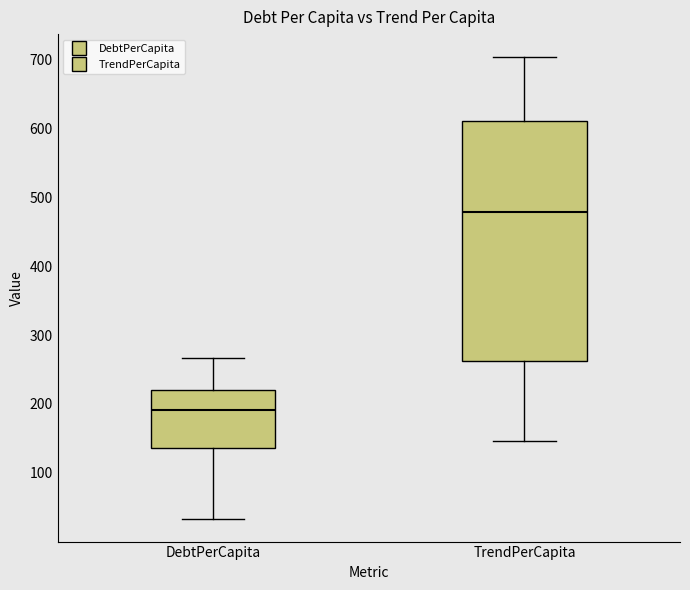

Reading left to right, read every box against the y-axis: the position of its median line, the range the box covers, and the ends of its whiskers. The values are not printed on the chart, so give them approximately, as read against the axis.

DebtPerCapita: median 190, box 140 to 220, whiskers 30 to 270
TrendPerCapita: median 480, box 260 to 610, whiskers 150 to 700